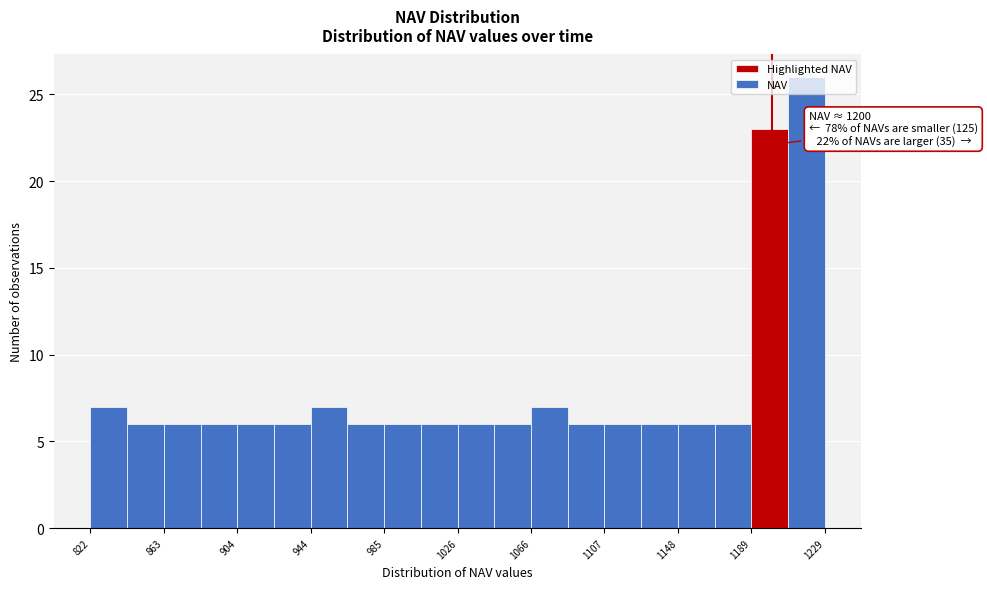

Over which range of the x-axis is the bar tallest?

1210 to 1230